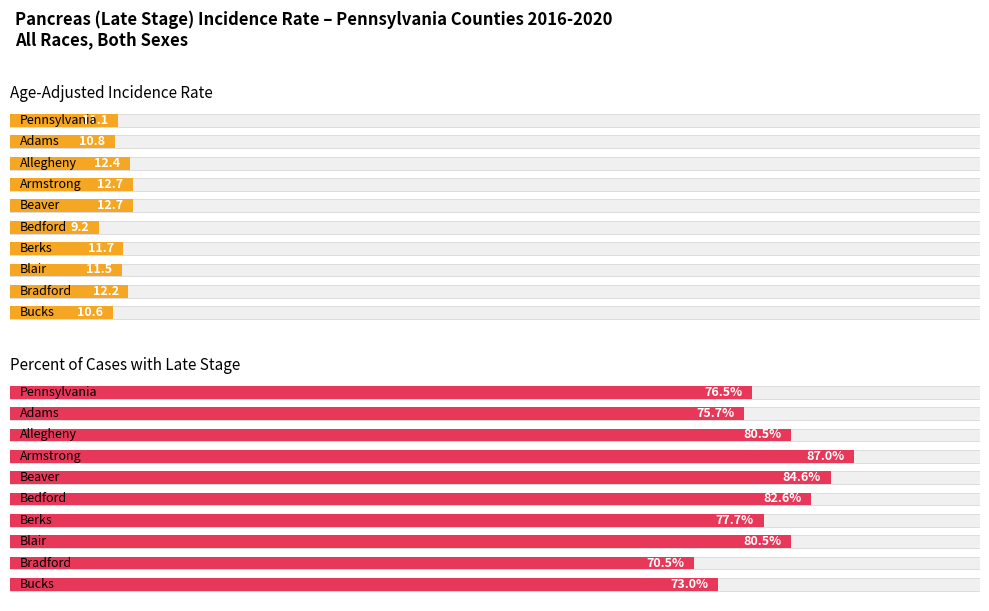

Which series has the largest range (max minus min)?

Percent of Cases with Late Stage